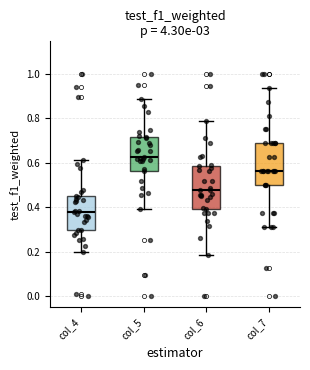

Which box has the lowest median line?

col_4